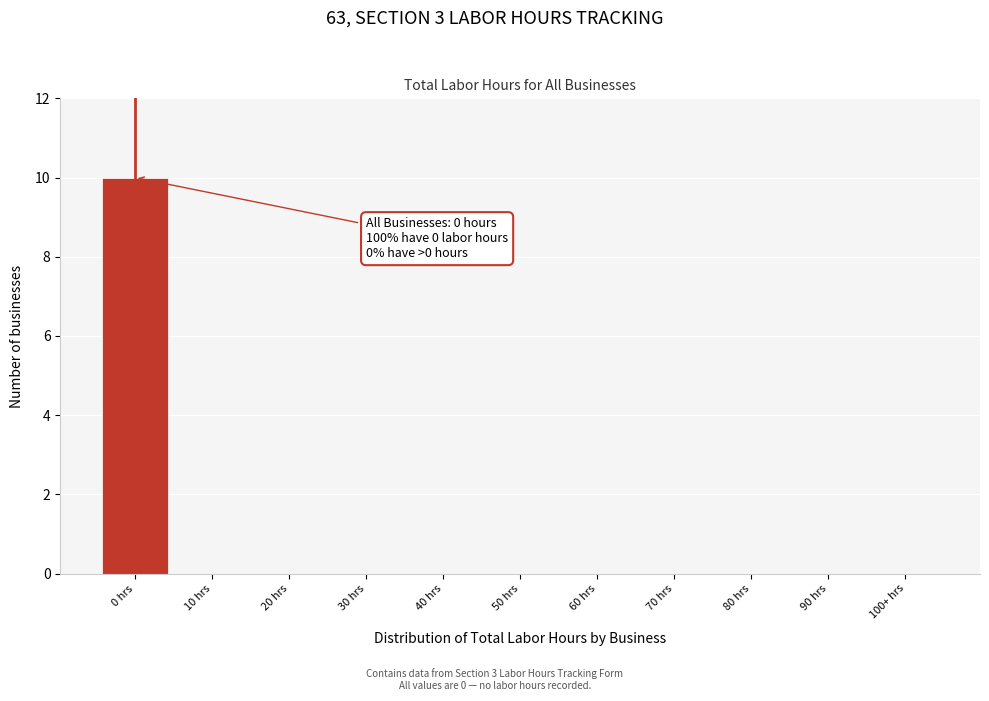

Is it true that the value at 10 hrs is -6?

False